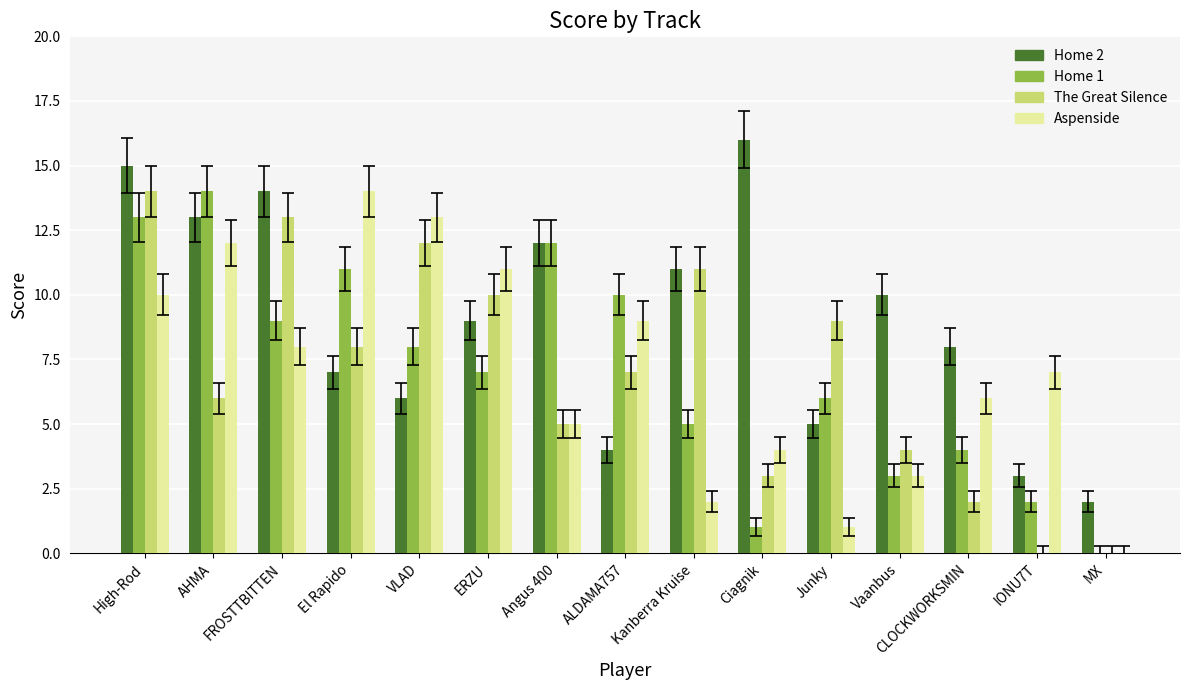

How many values in Aspenside are above zero?

14